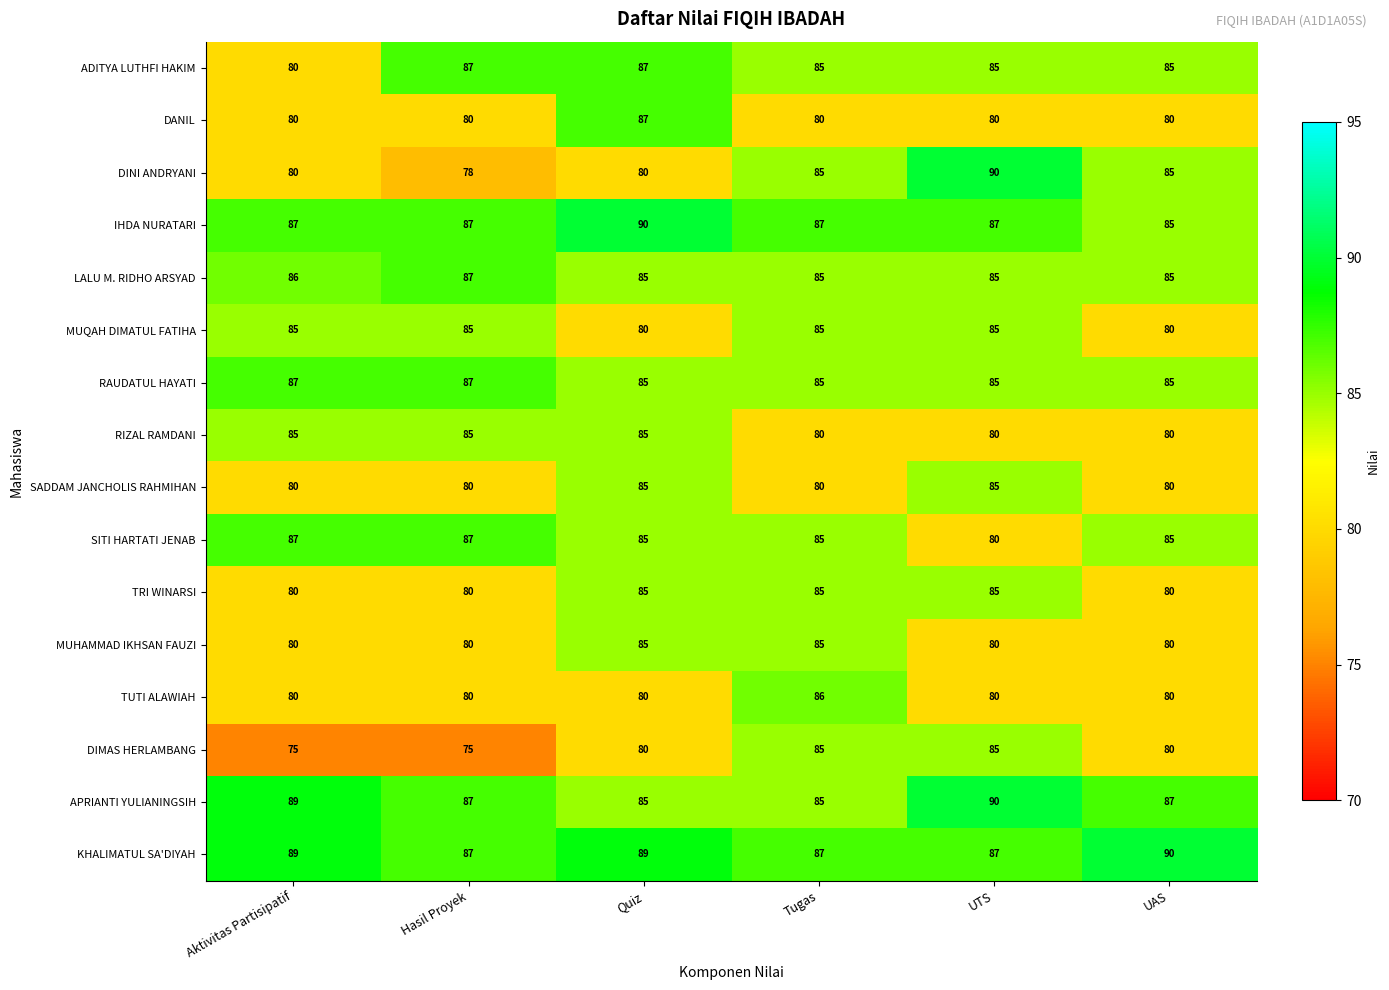

What is the sum of all TUTI ALAWIAH values?

486